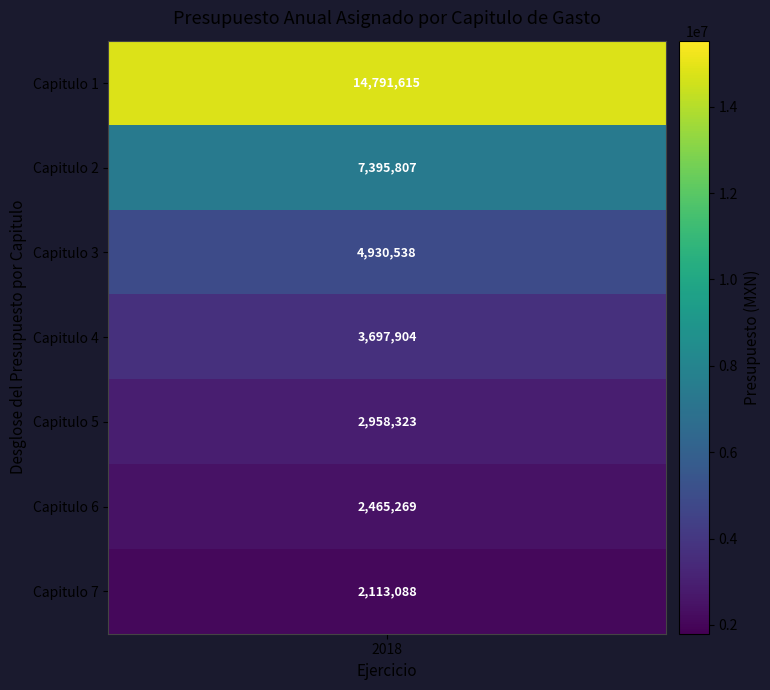

The Desglose del presupuesto por capitulo series shows 1.8 at 0. True or false?

False